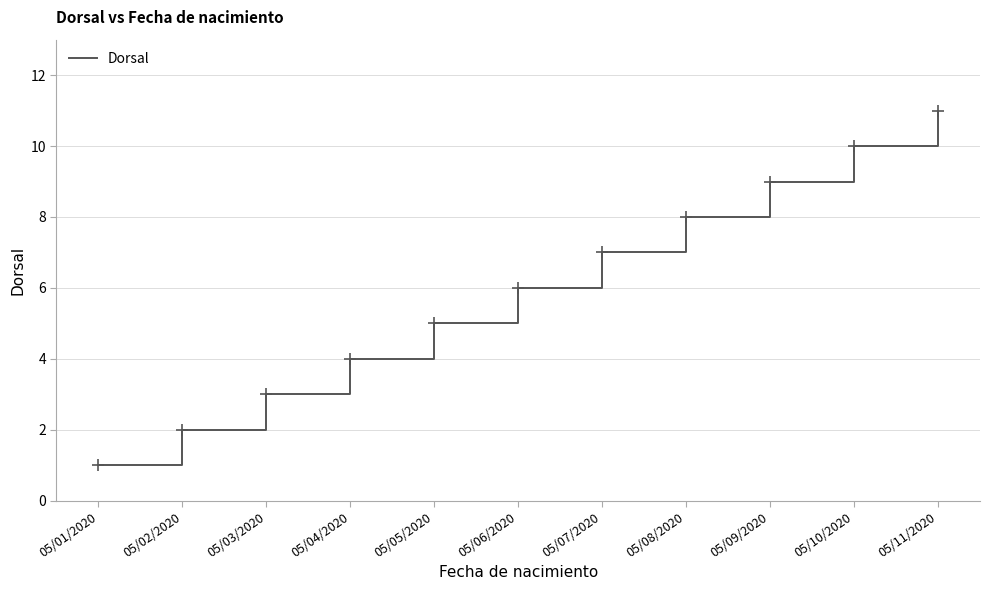

True or false: the data shows 1 at 05/01/2020.

True